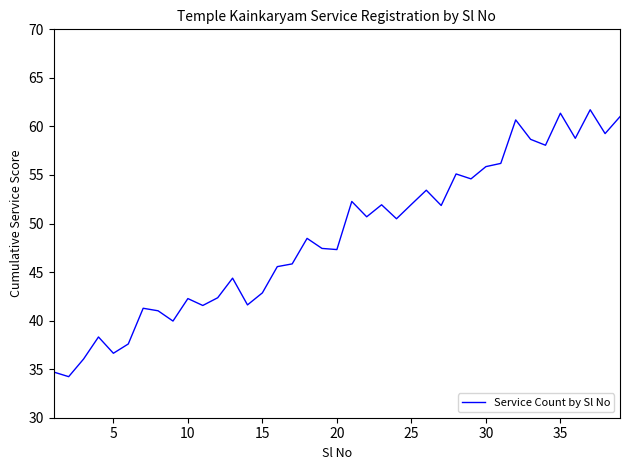

What is the difference between the maximum and minimum values?

27.5